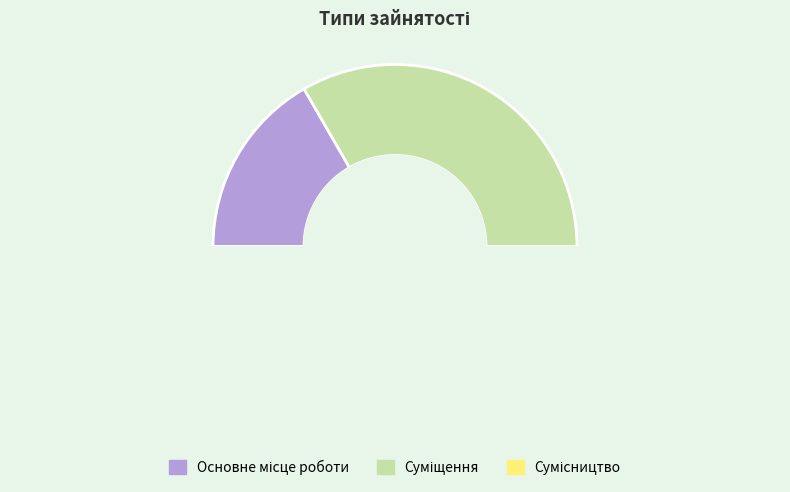

Count the number of slices in the pie.

3